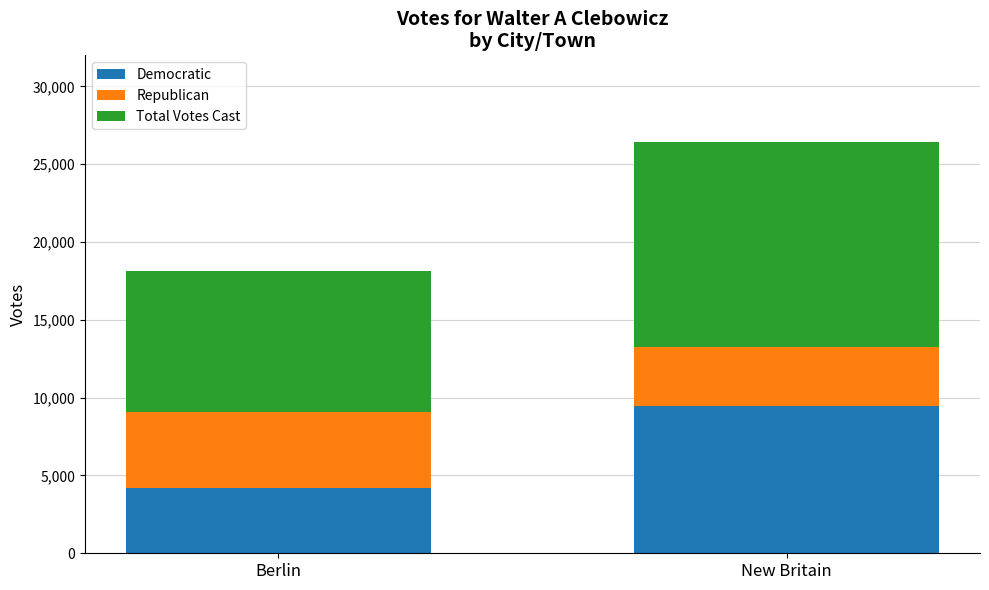

What is the difference between the maximum and minimum values in the Democratic series?

5272